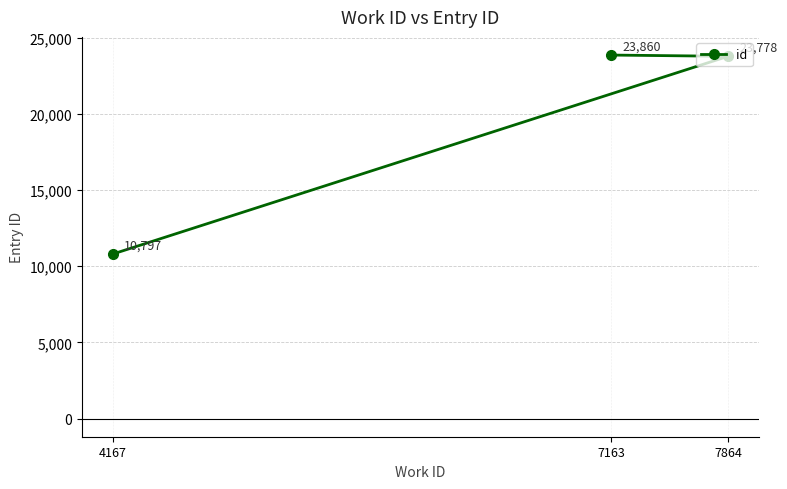

What is the minimum value shown in the chart?

10797